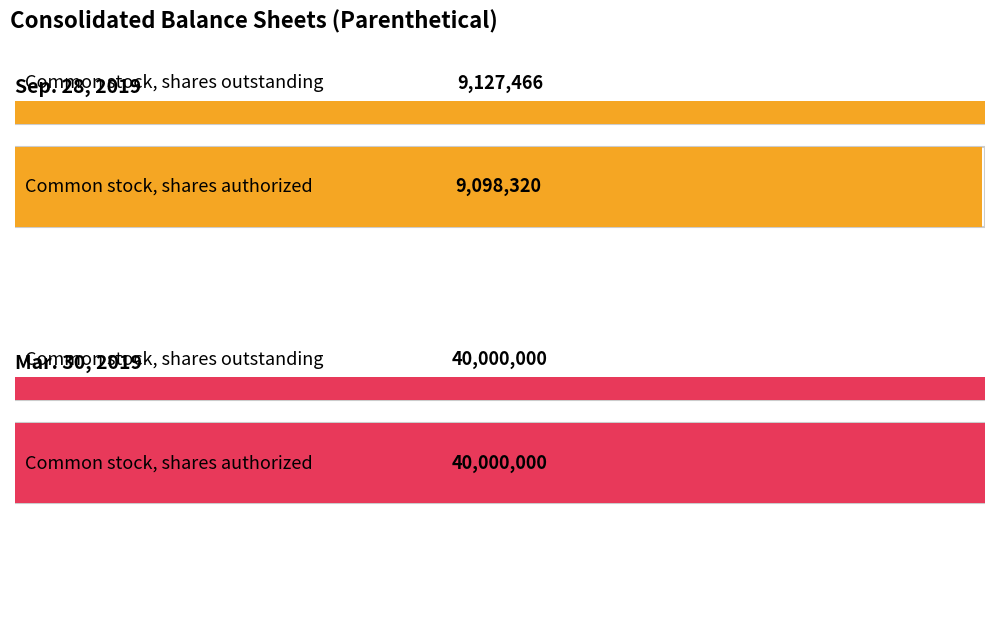

What is the average value of the Mar. 30, 2019 series?

40000000